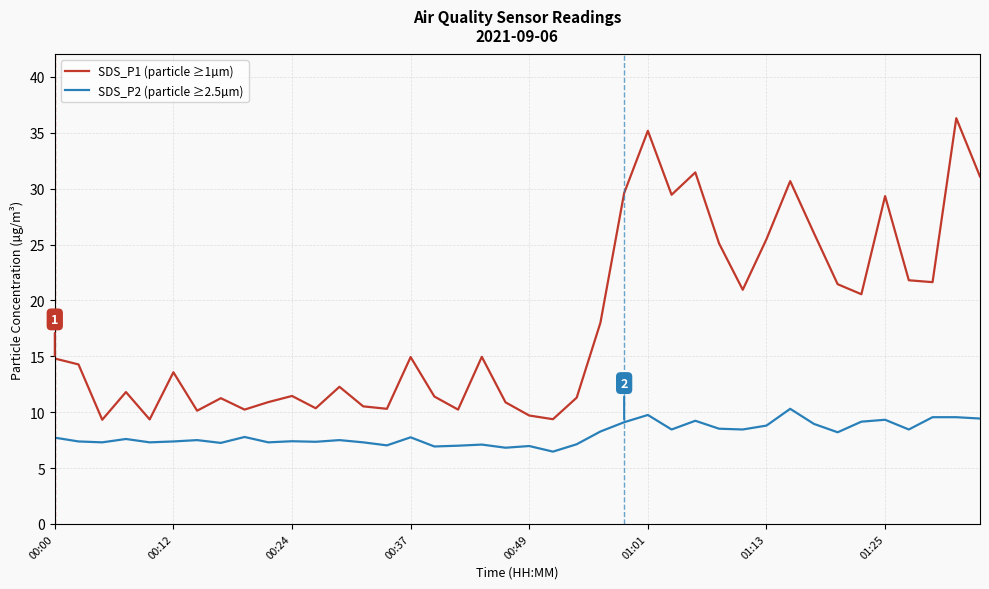

Rank the series by their average value, from highest to lowest.

SDS_P1 (particle ≥1µm), SDS_P2 (particle ≥2.5µm)